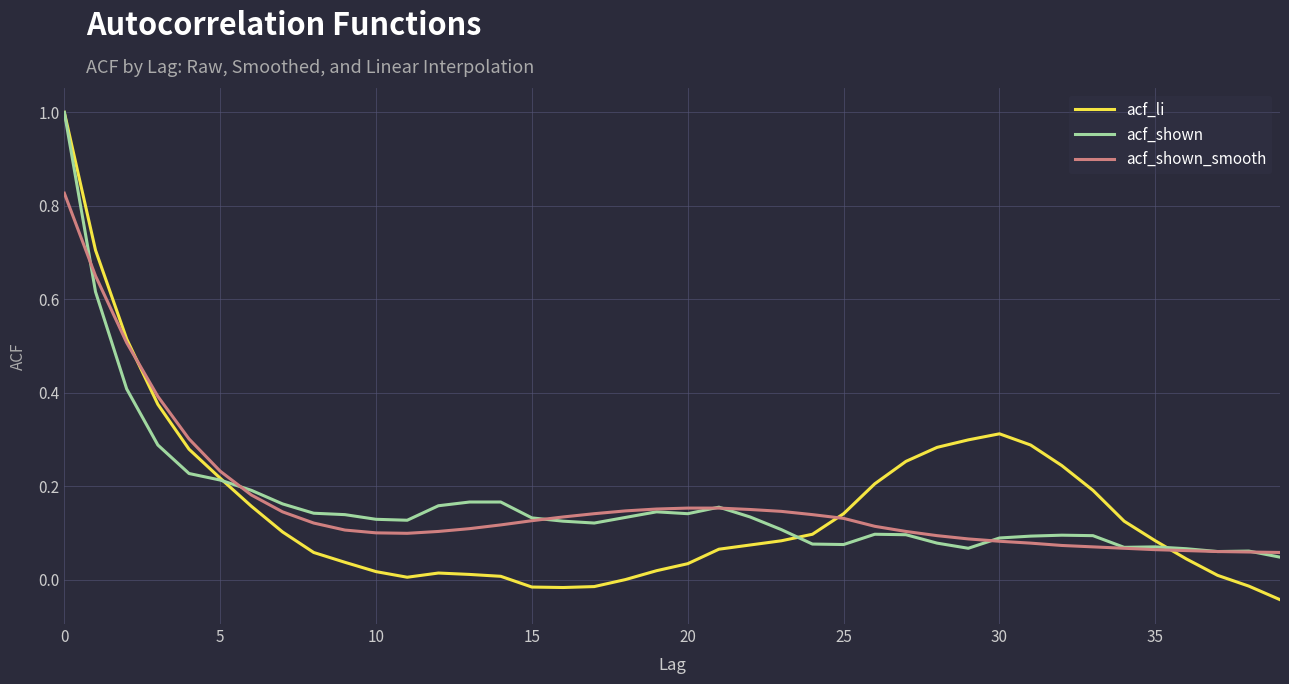

Which series has the largest range (max minus min)?

acf_li